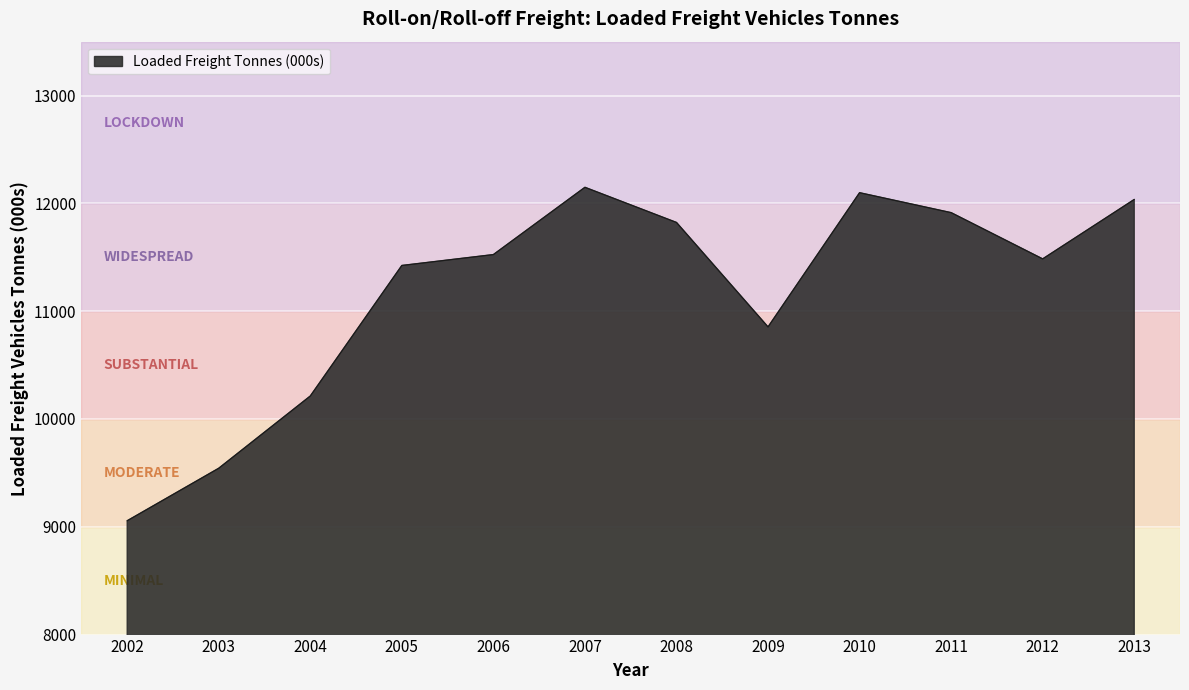

Where is the data nearest to the value 10602?

2009